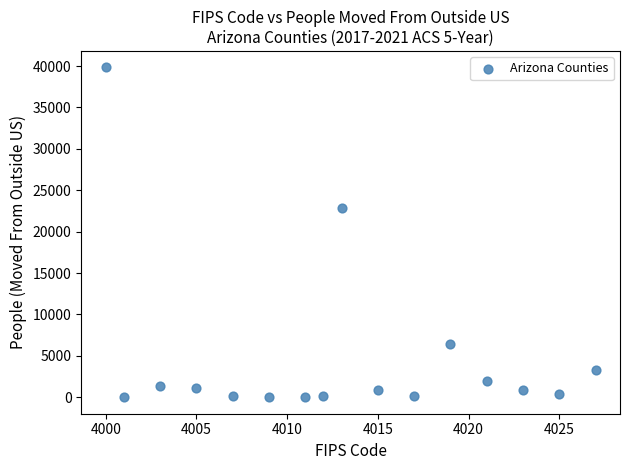

What is the range of X values (max minus min)?

27